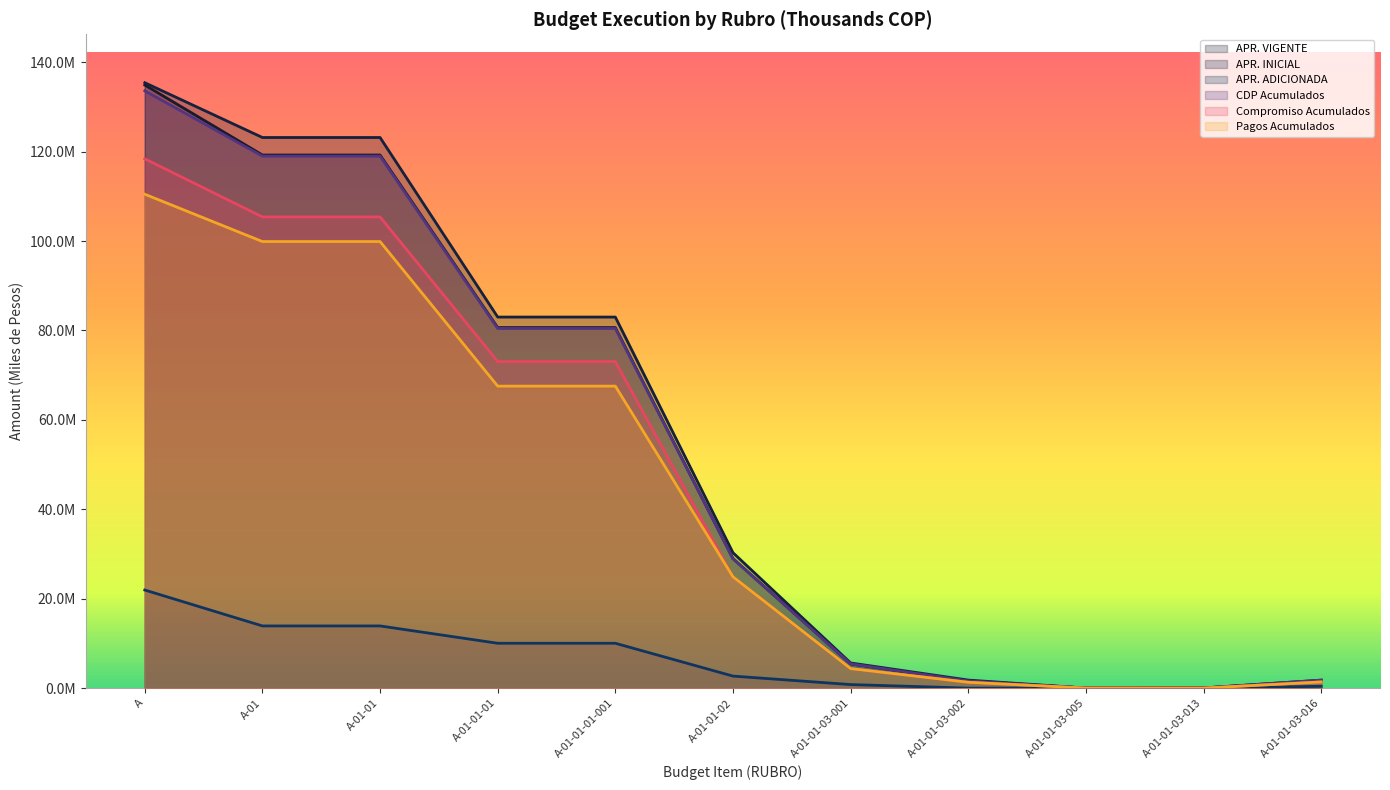

Between A-01-01-03-013 and A-01-01-03-016, which series saw the biggest shift?

APR. VIGENTE